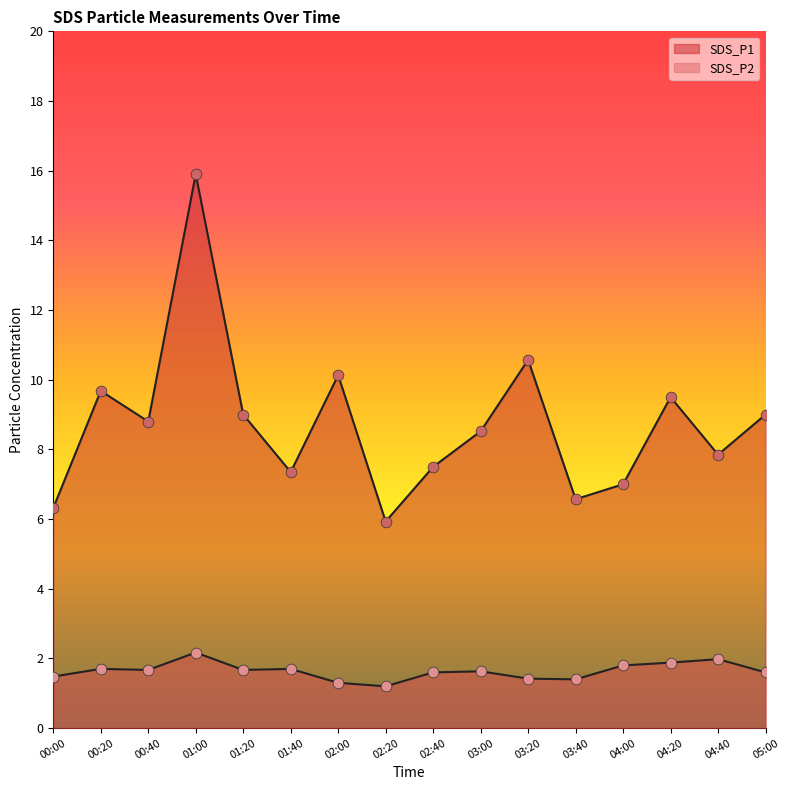

At how many categories does at least one series exceed 6?

15